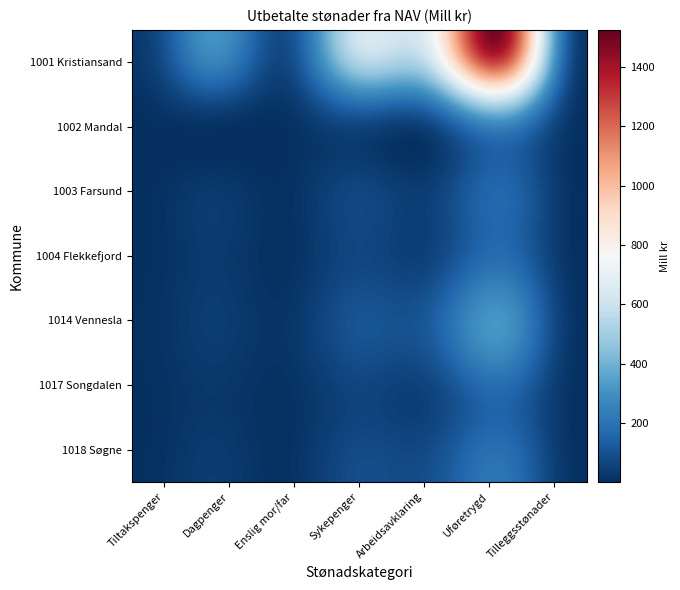

What is the smallest value displayed?

-6.8